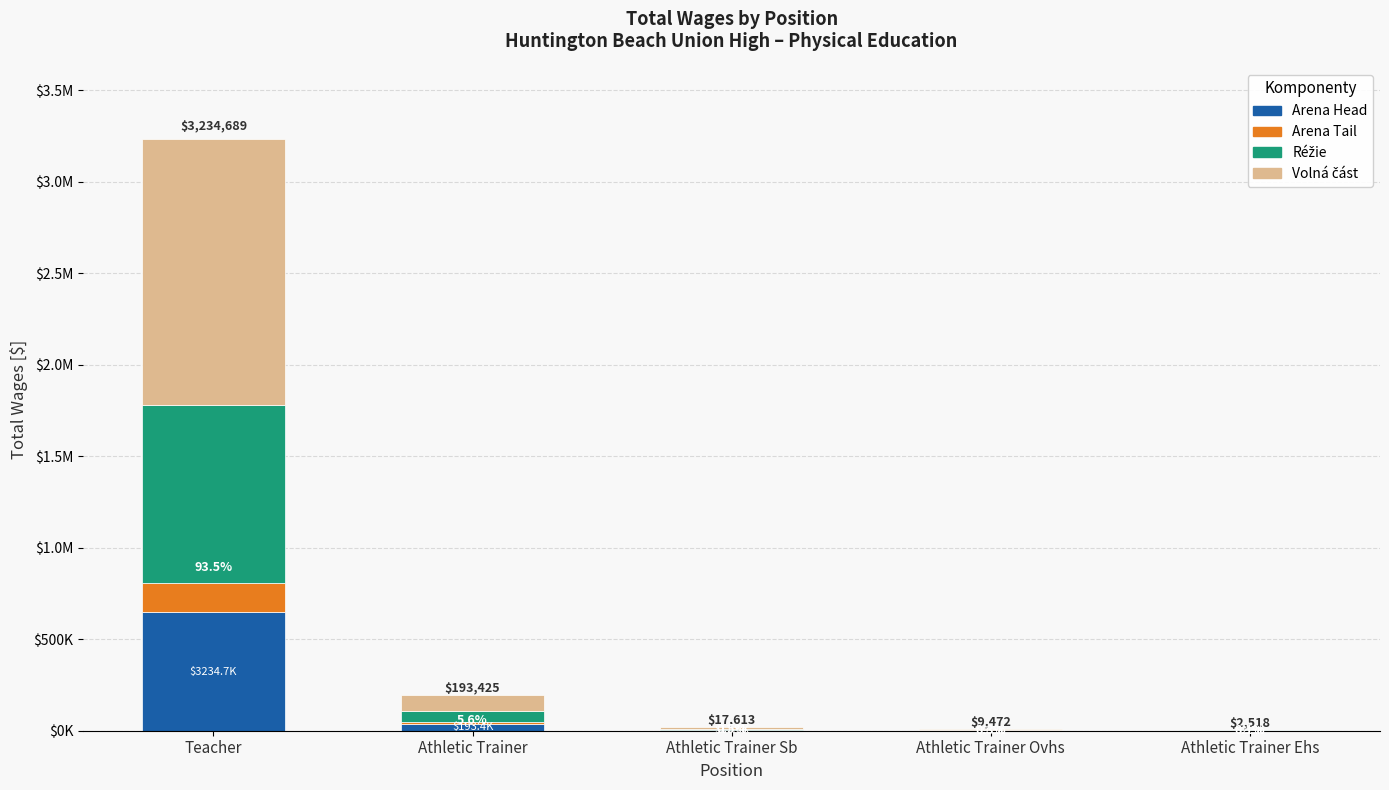

What is the label of the 5th bar from the right?

Teacher